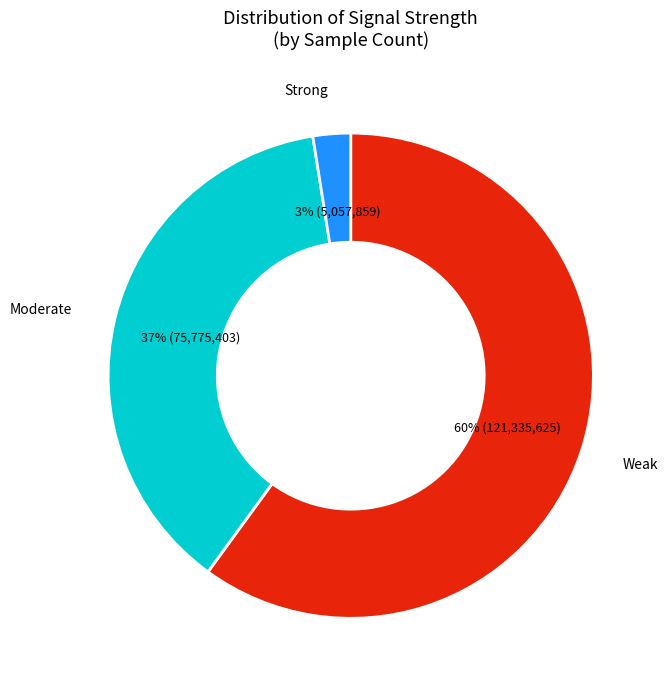

To the nearest percent, what is the average slice percentage?

33%